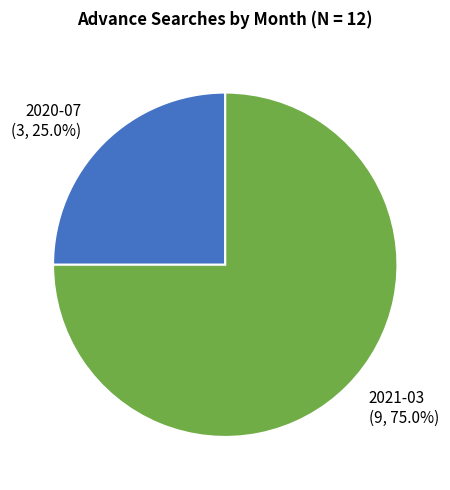

To the nearest percent, what portion does 2021-03 represent?

75%